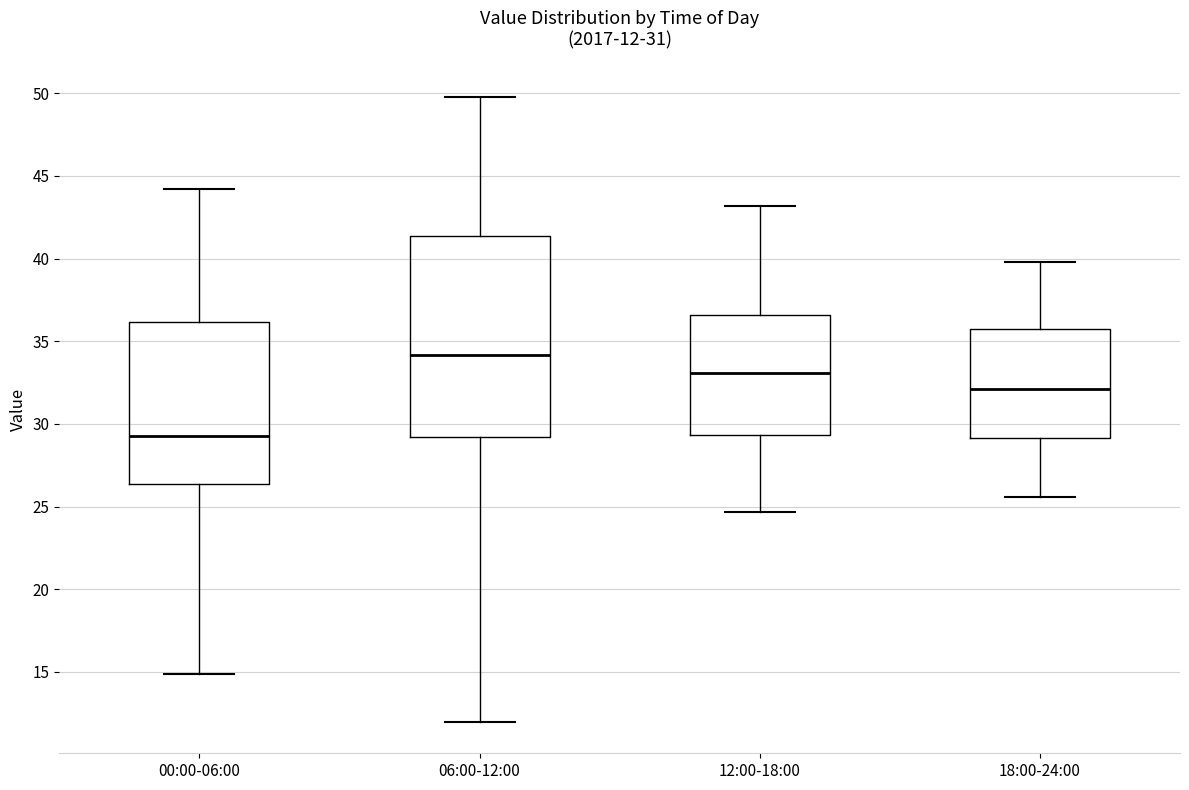

Which box has the highest median line?

06:00-12:00